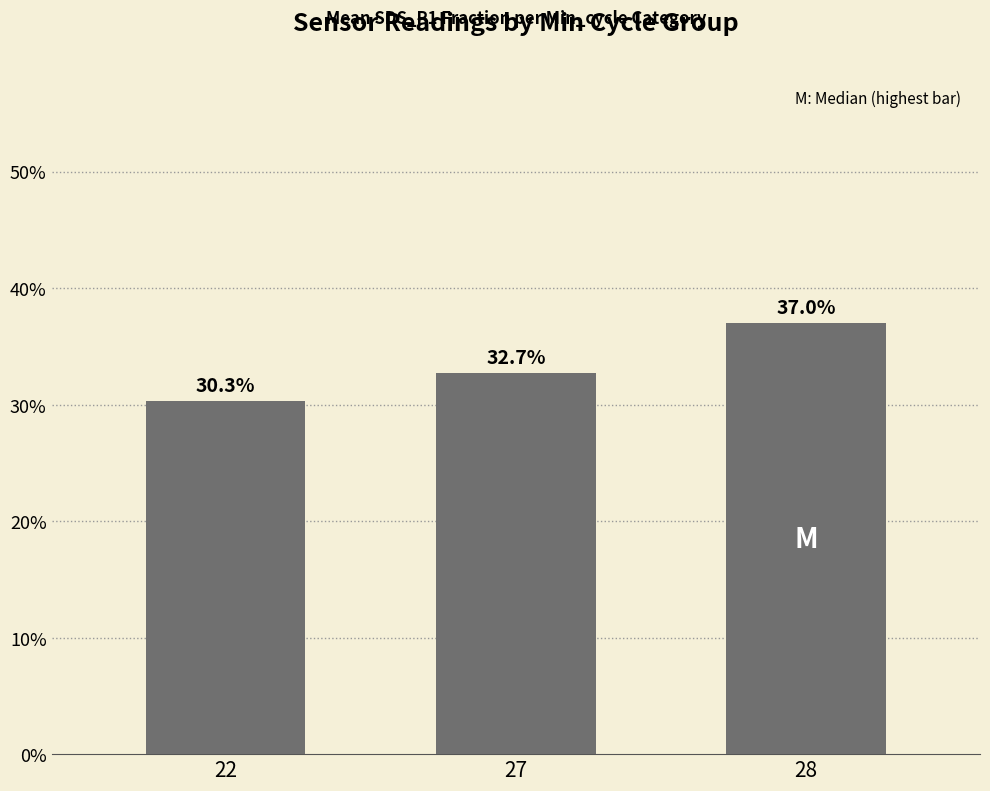

List the labels in order of value, smallest first.

22, 27, 28